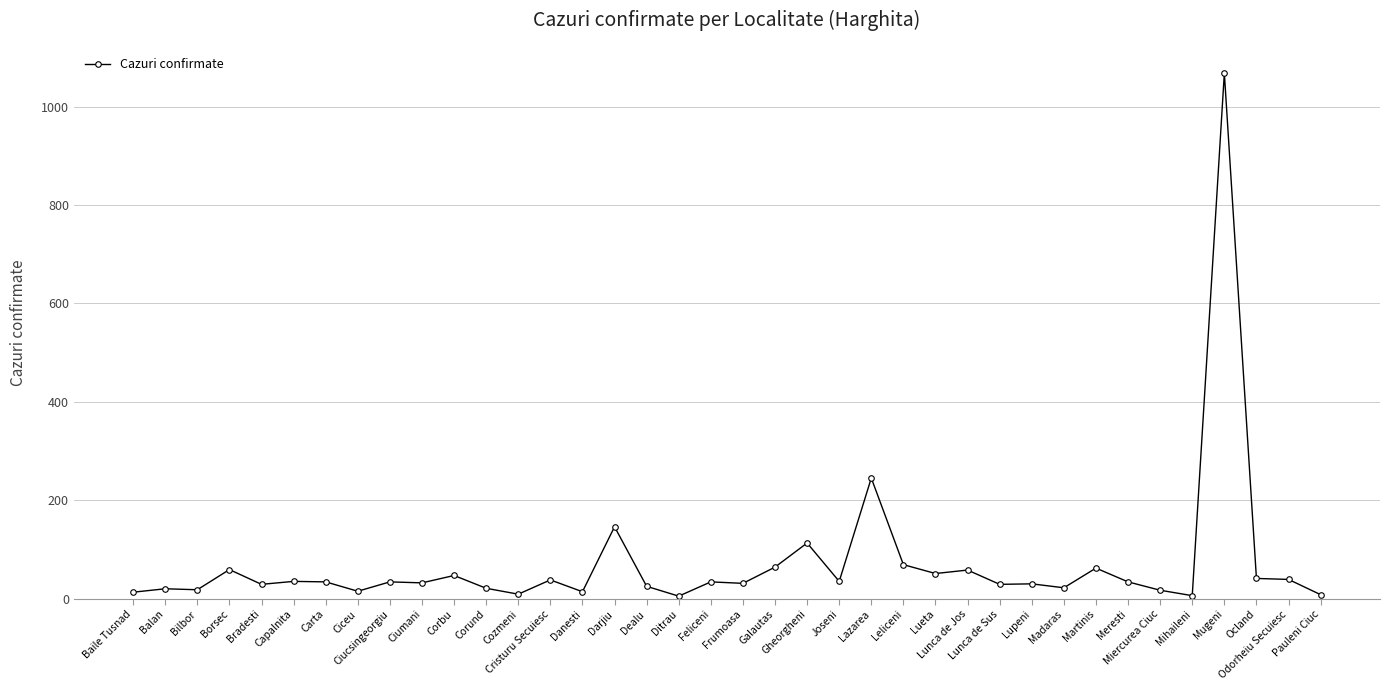

What is the difference between the second highest and minimum values?

240